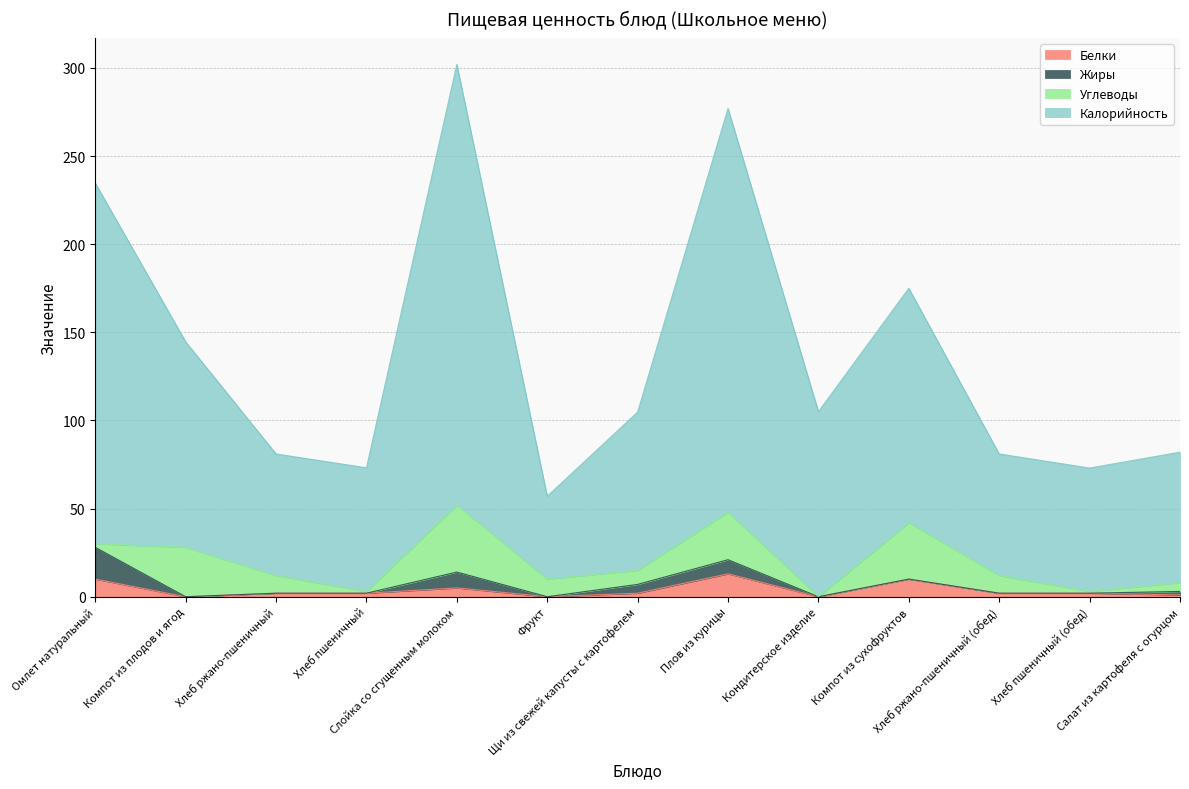

True or false: Калорийность has a value of 32.8 at Хлеб ржано-пшеничный (обед).

False